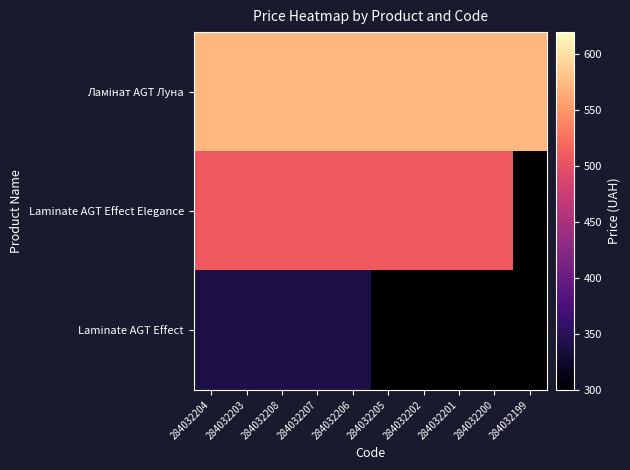

List the series in order of their peak value, lowest first.

Laminate AGT Effect, Laminate AGT Effect Elegance, Ламінат AGT Луна